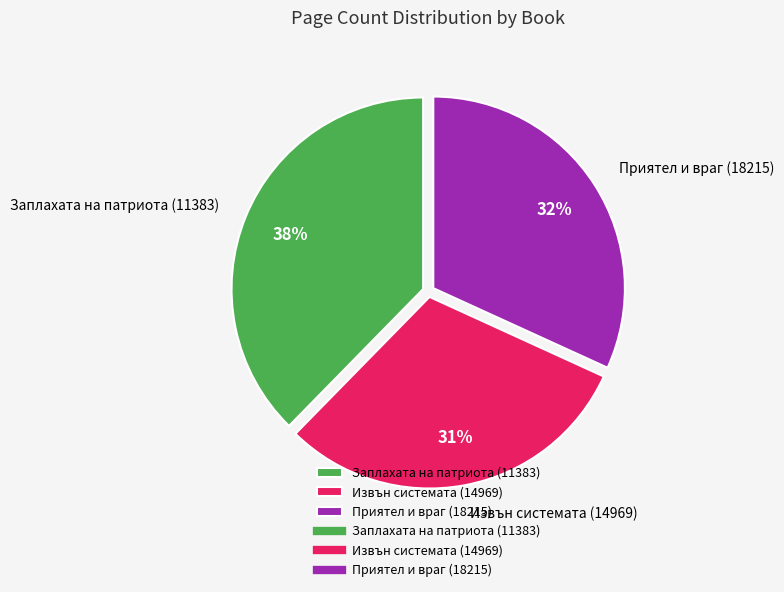

To the nearest percent, what is the average slice percentage?

33%